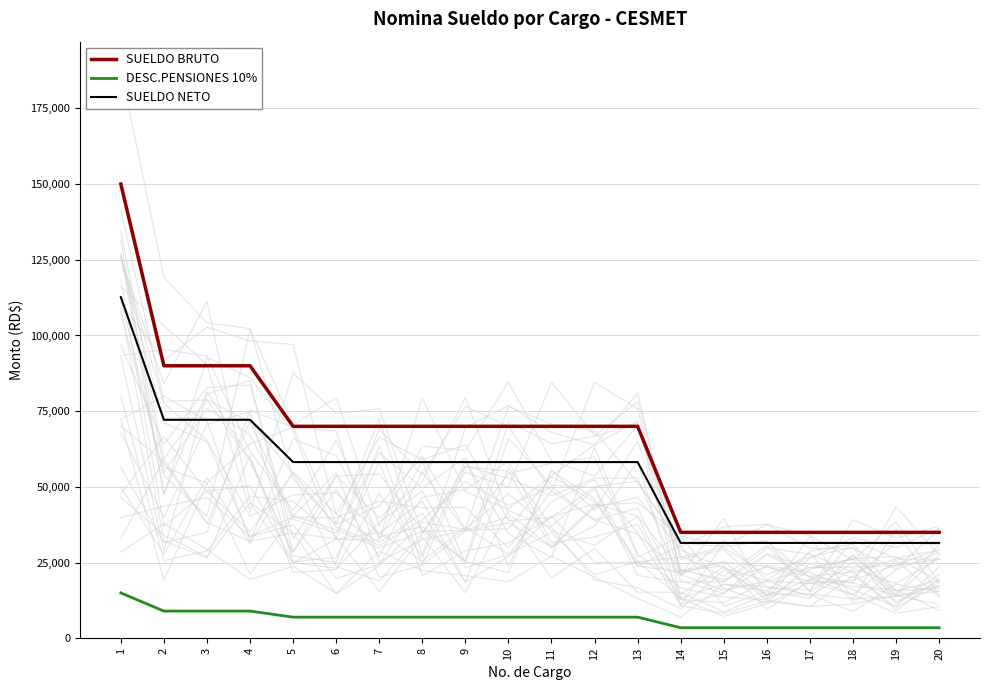

How many values in the SUELDO NETO series exceed 58204?

13